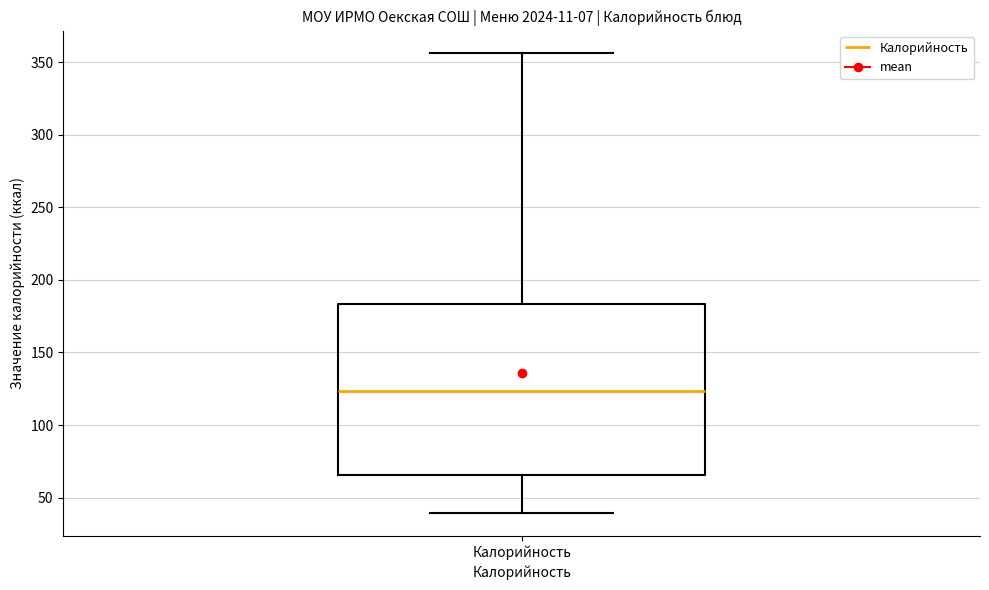

Where does the upper whisker of the box for Калорийность end on the y-axis? The values are not printed on the chart, so give them approximately, as read against the axis.

355